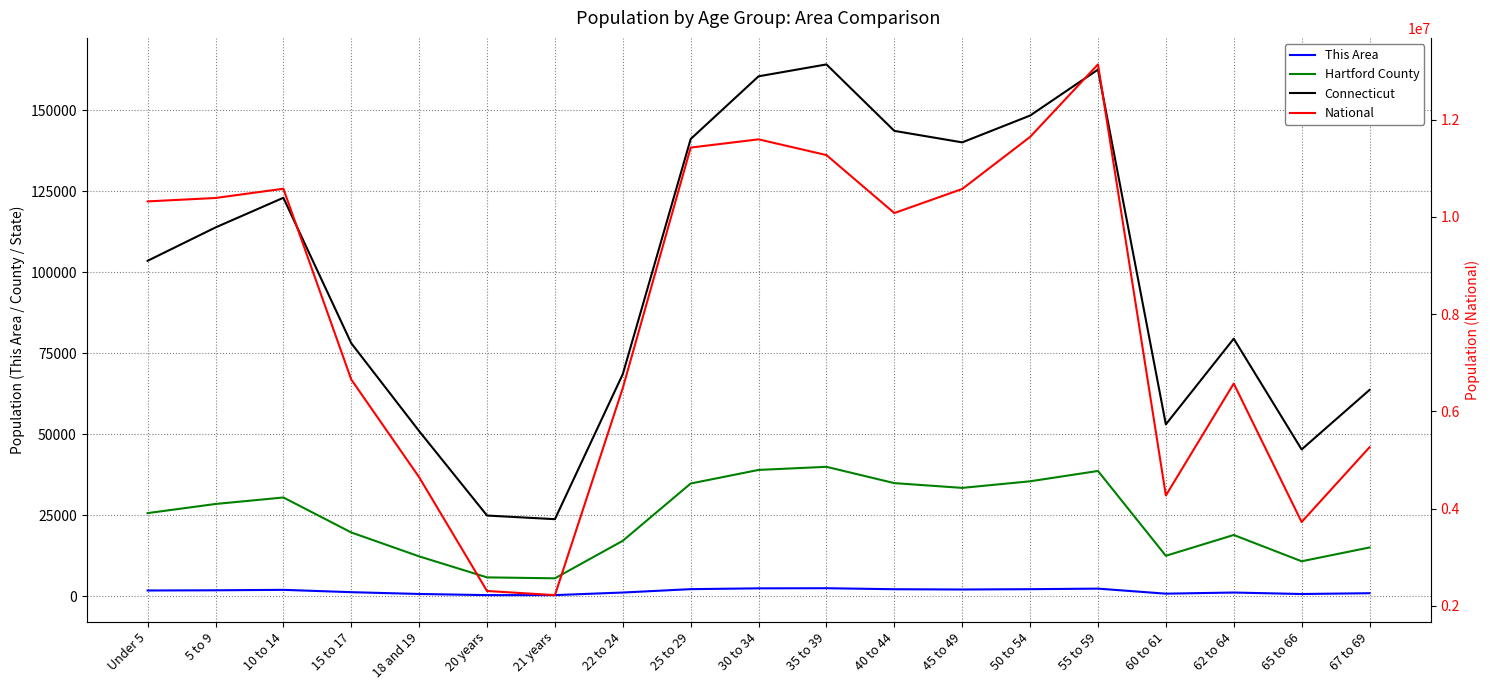

Reading left to right, extract all data points from this chart.

This Area: Under 5=1738	5 to 9=1799	10 to 14=1937	15 to 17=1218	18 and 19=664	20 years=306	21 years=312	22 to 24=1110	25 to 29=2151	30 to 34=2401	35 to 39=2437	40 to 44=2126	45 to 49=2042	50 to 54=2142	55 to 59=2312	60 to 61=757	62 to 64=1108	65 to 66=652	67 to 69=897
Hartford County: Under 5=25613	5 to 9=28432	10 to 14=30440	15 to 17=19645	18 and 19=12267	20 years=5782	21 years=5496	22 to 24=17080	25 to 29=34748	30 to 34=38942	35 to 39=39900	40 to 44=34869	45 to 49=33401	50 to 54=35432	55 to 59=38620	60 to 61=12442	62 to 64=18865	65 to 66=10756	67 to 69=15009
Connecticut: Under 5=103475	5 to 9=113763	10 to 14=122924	15 to 17=78034	18 and 19=50915	20 years=24865	21 years=23744	22 to 24=68508	25 to 29=141053	30 to 34=160403	35 to 39=164071	40 to 44=143564	45 to 49=140018	50 to 54=148291	55 to 59=162482	60 to 61=53005	62 to 64=79433	65 to 66=45261	67 to 69=63624
National: Under 5=10319427	5 to 9=10389638	10 to 14=10579862	15 to 17=6656209	18 and 19=4647457	20 years=2308319	21 years=2223198	22 to 24=6482659	25 to 29=11426203	30 to 34=11595492	35 to 39=11271814	40 to 44=10079767	45 to 49=10575088	50 to 54=11645371	55 to 59=13136034	60 to 61=4272238	62 to 64=6573545	65 to 66=3726877	67 to 69=5263350